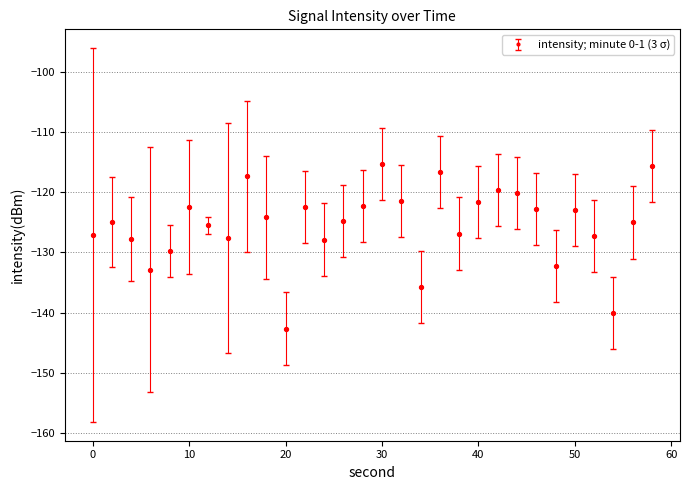

How many points are higher than both their immediate neighbors (excluding endpoints)?

8